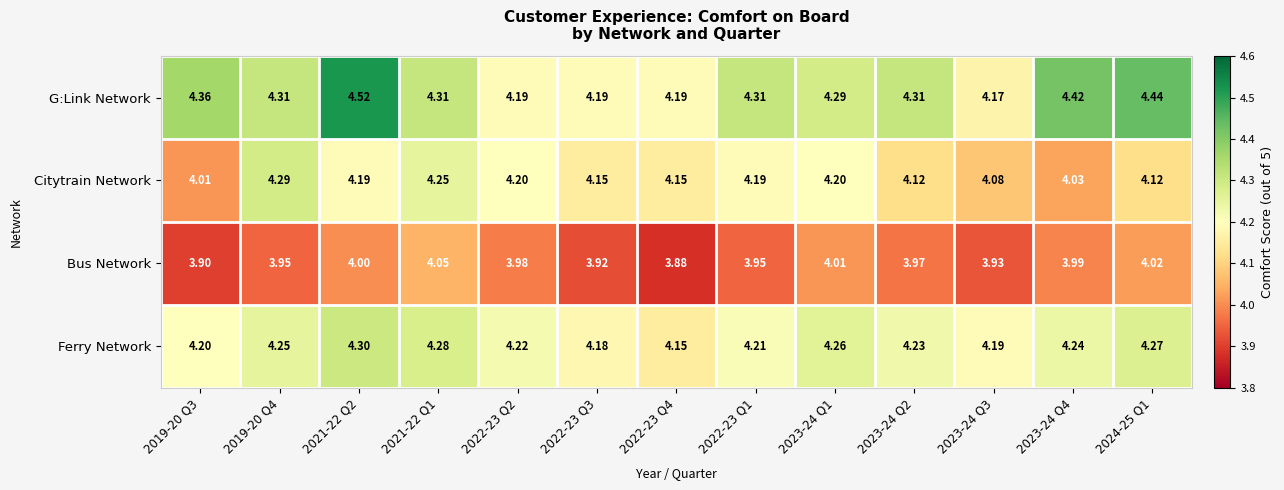

Which series has the largest total across all categories?

G:Link Network